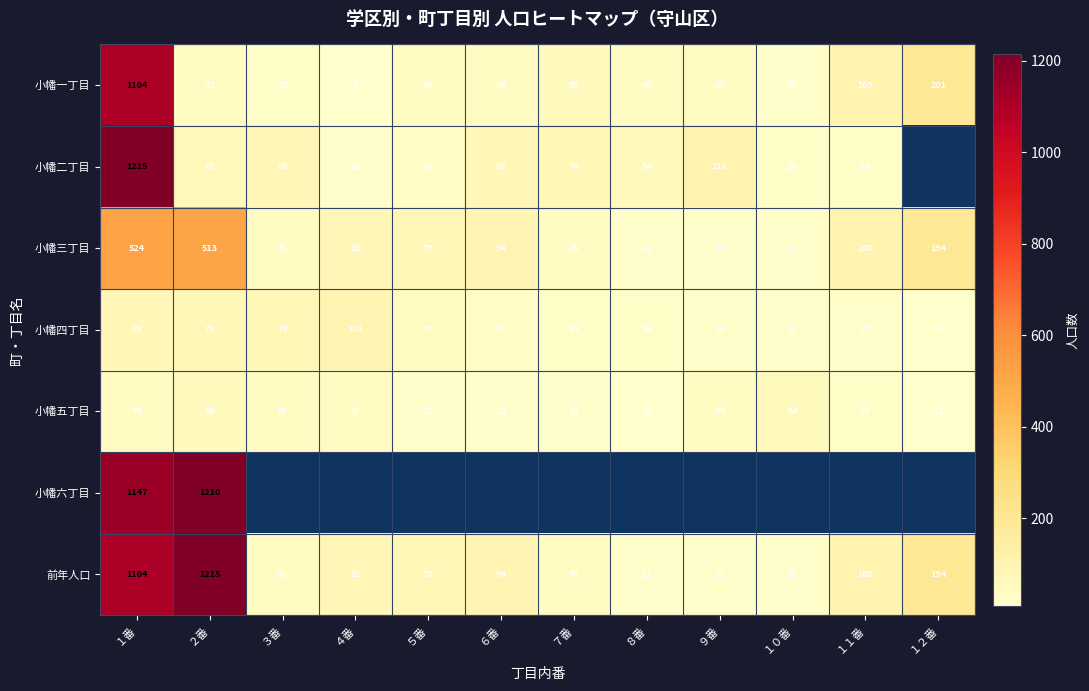

Is the value of 小幡四丁目 at ８番 greater than the value of 前年人口 at １２番?

No